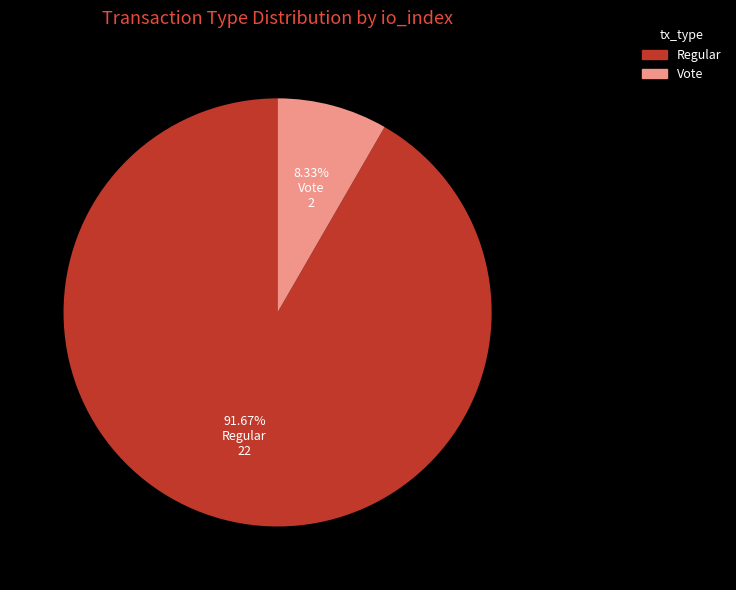

How many segments does this pie chart have?

2